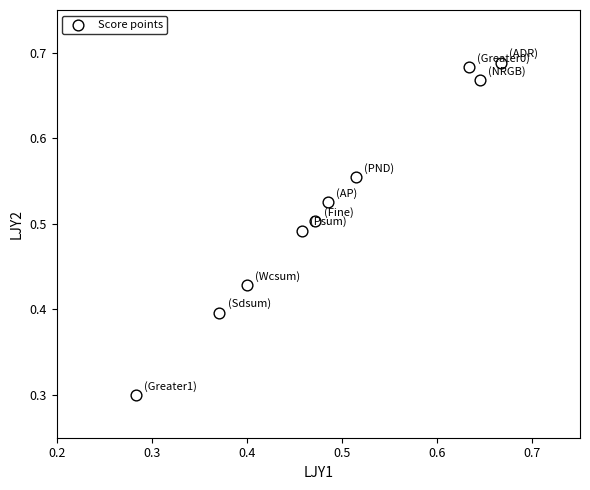

What Y value in the scatter plot is closest to 0?

0.3